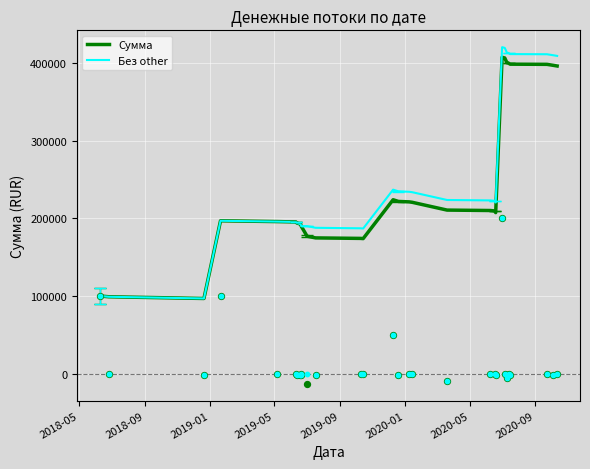

At how many categories does at least one series exceed 288518?

8